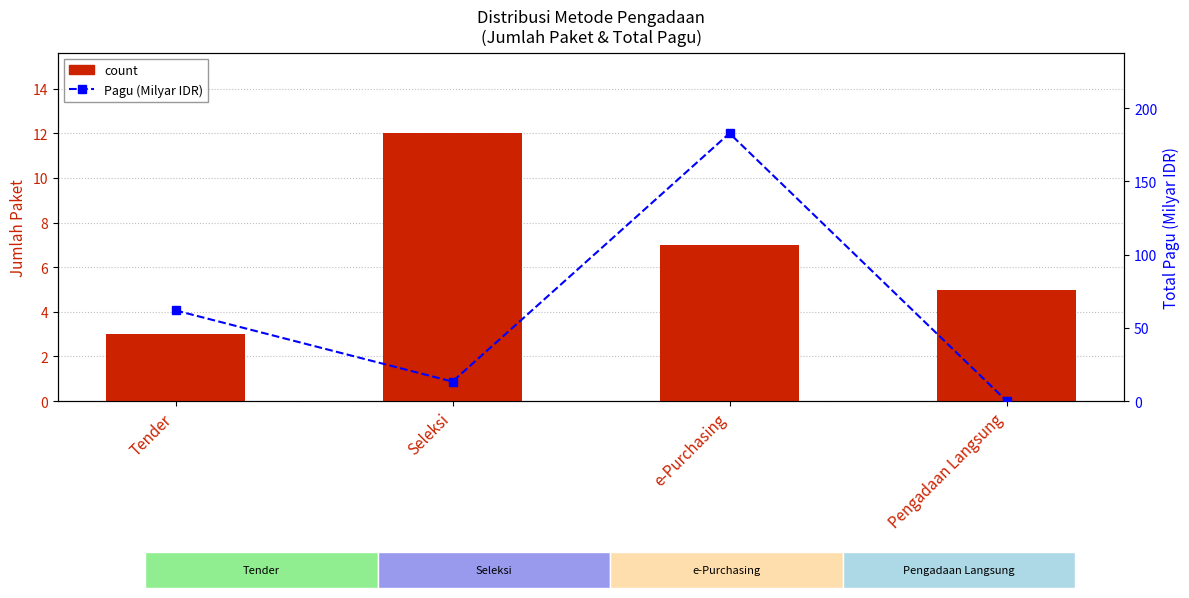

What is the smallest value displayed?

0.1